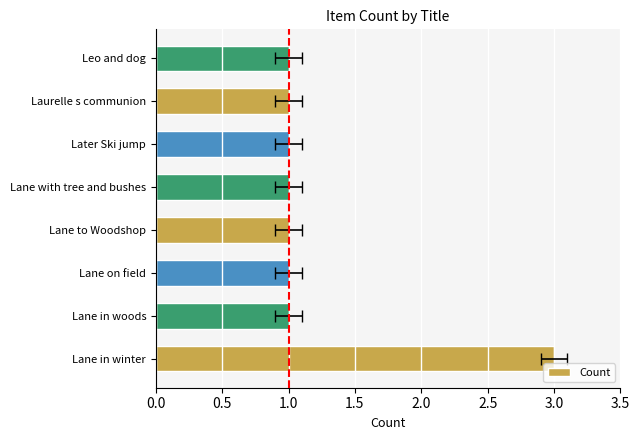

How many values are between 1 and 2?

7